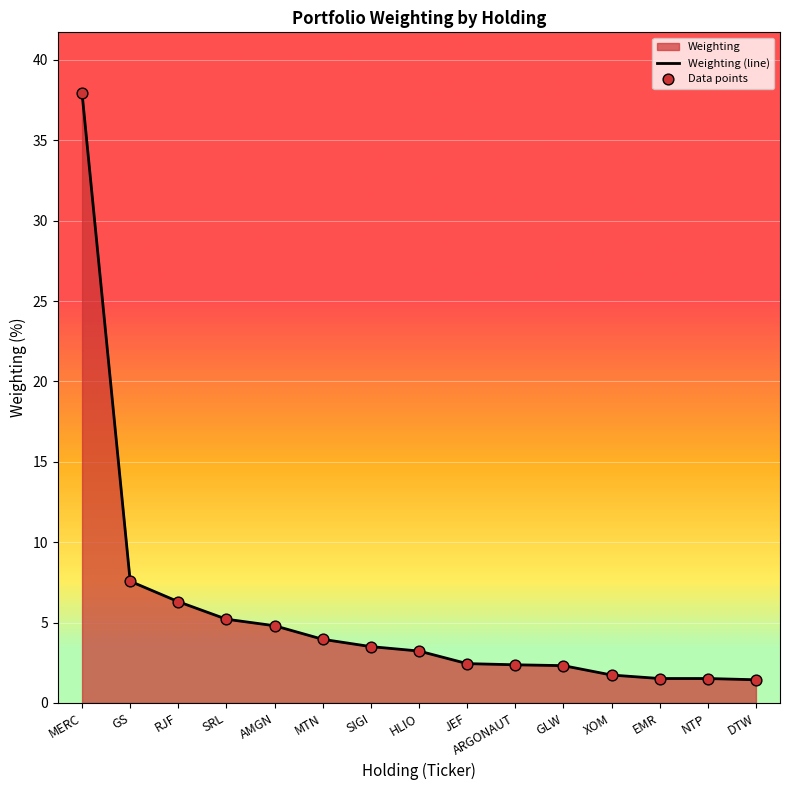

At which category is the sum across all series the highest?

MERC